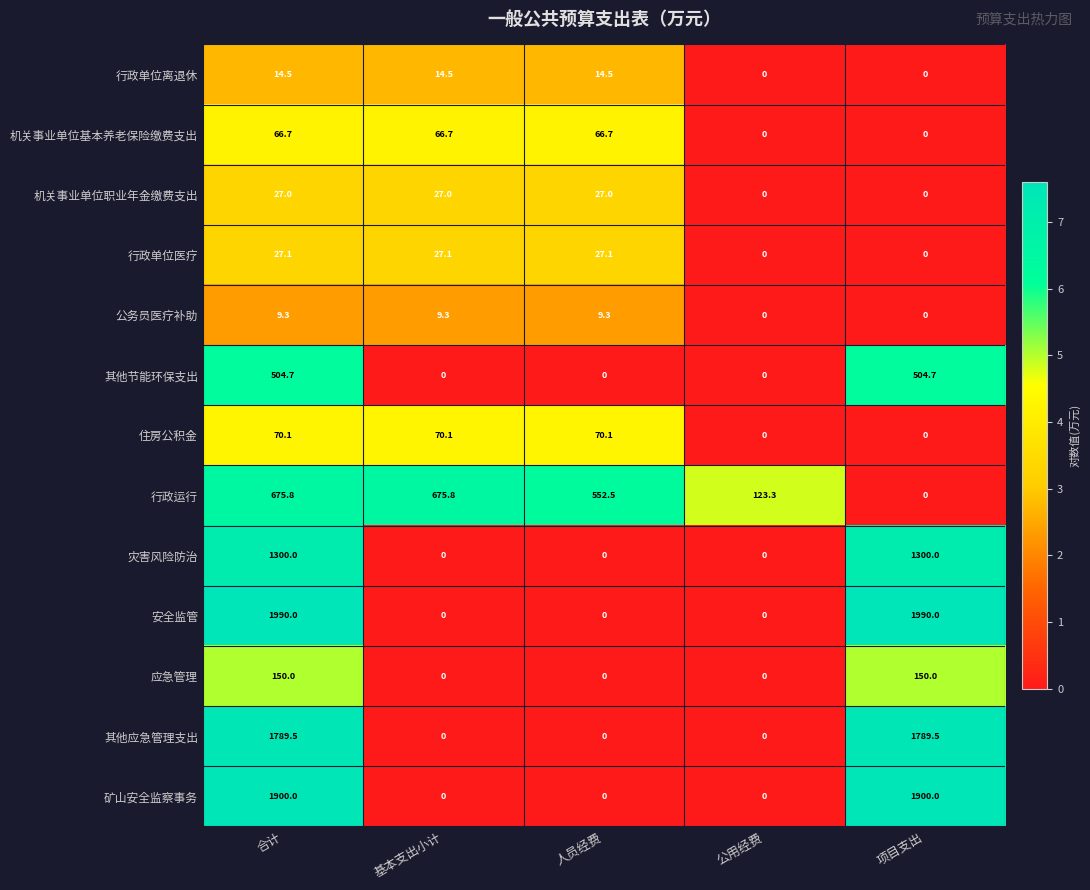

Count the number of categories in the chart.

5